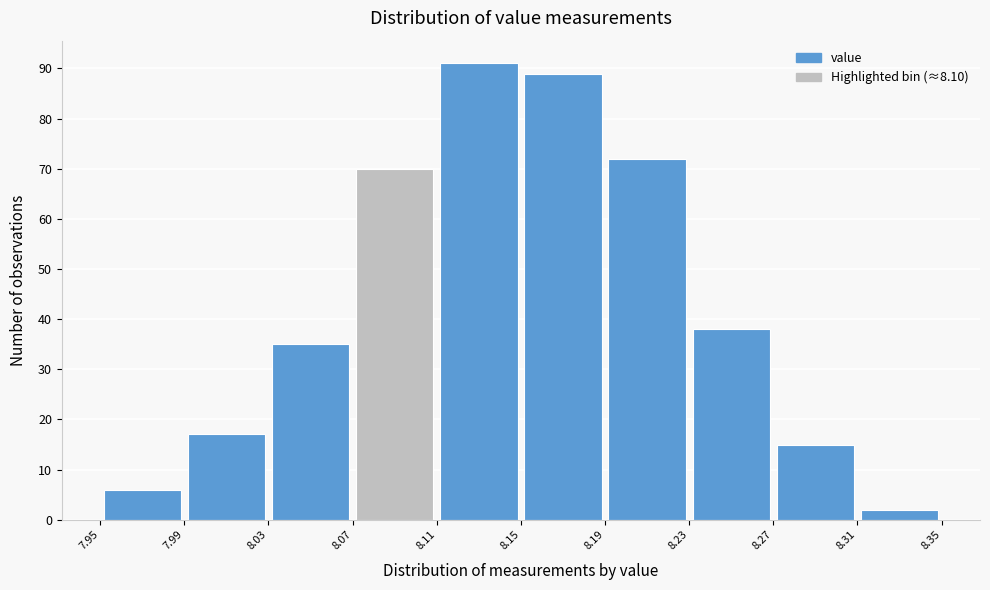

Reading left to right, transcribe this chart: for each bar, give the range it covers on the x-axis and its height. The values are not printed on the chart, so give them approximately, as read against the axis.

7.95 to 7.99: 6
7.99 to 8.03: 17
8.03 to 8.07: 35
8.07 to 8.11: 70
8.11 to 8.15: 91
8.15 to 8.19: 89
8.19 to 8.23: 72
8.23 to 8.27: 38
8.27 to 8.31: 15
8.31 to 8.35: 2